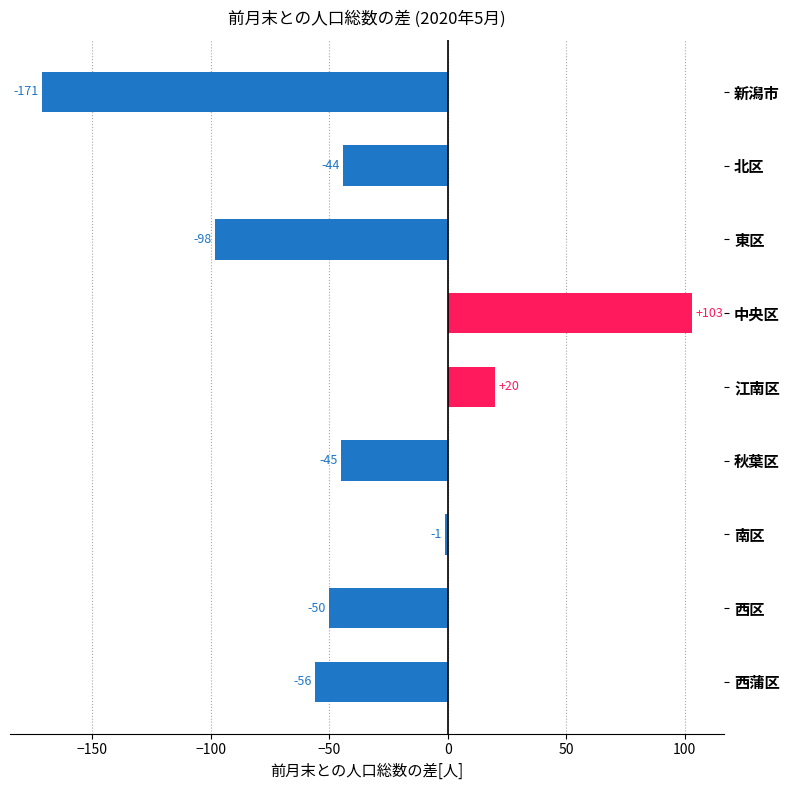

What is the average value?

-38